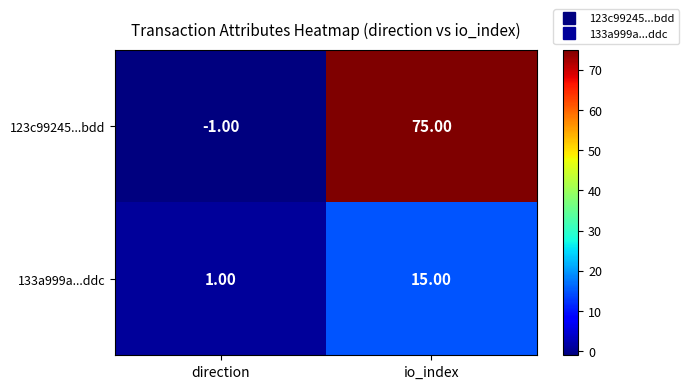

What is the difference between the 133a999a...ddc values at direction and io_index?

14